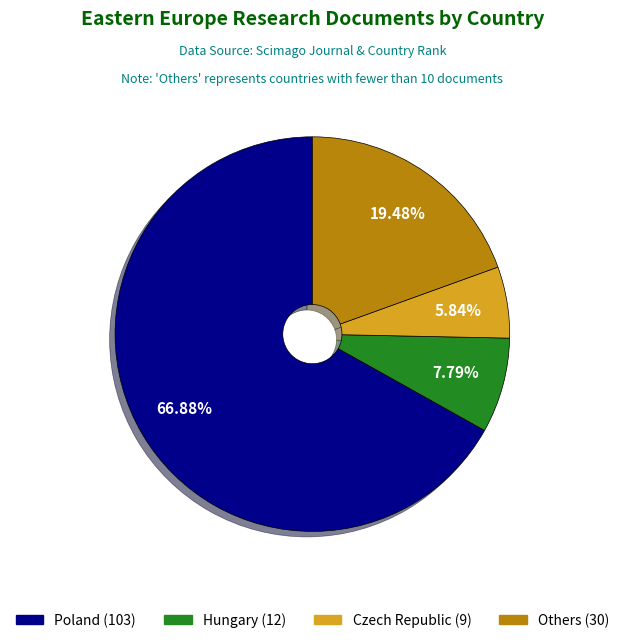

Which slice is the largest?

Poland